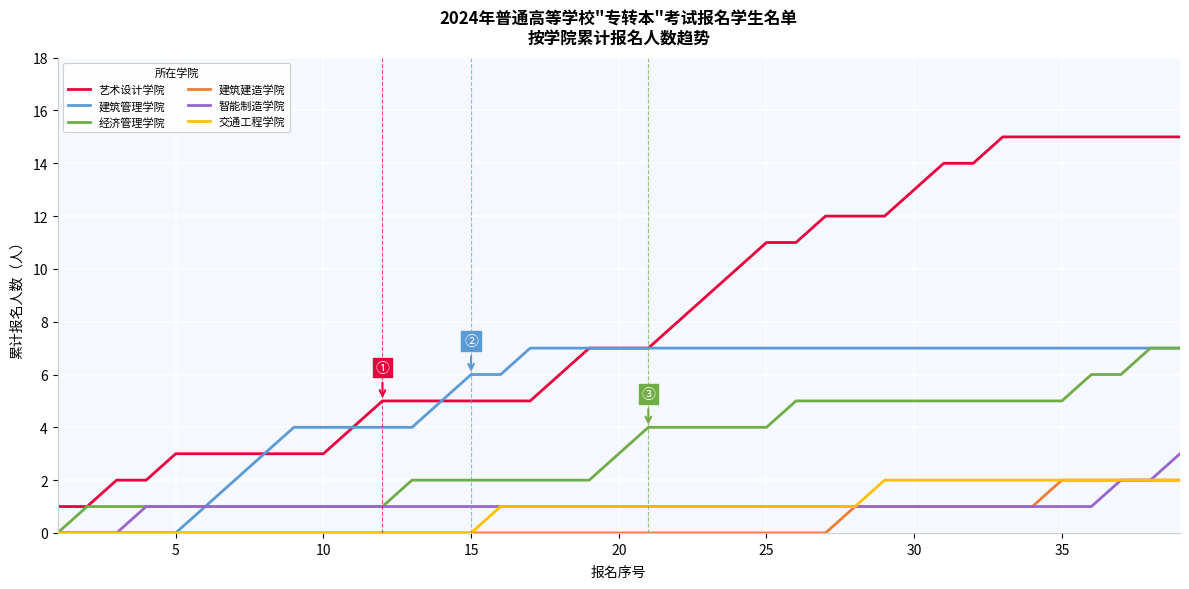

What is the average value of the 智能制造学院 series?

1